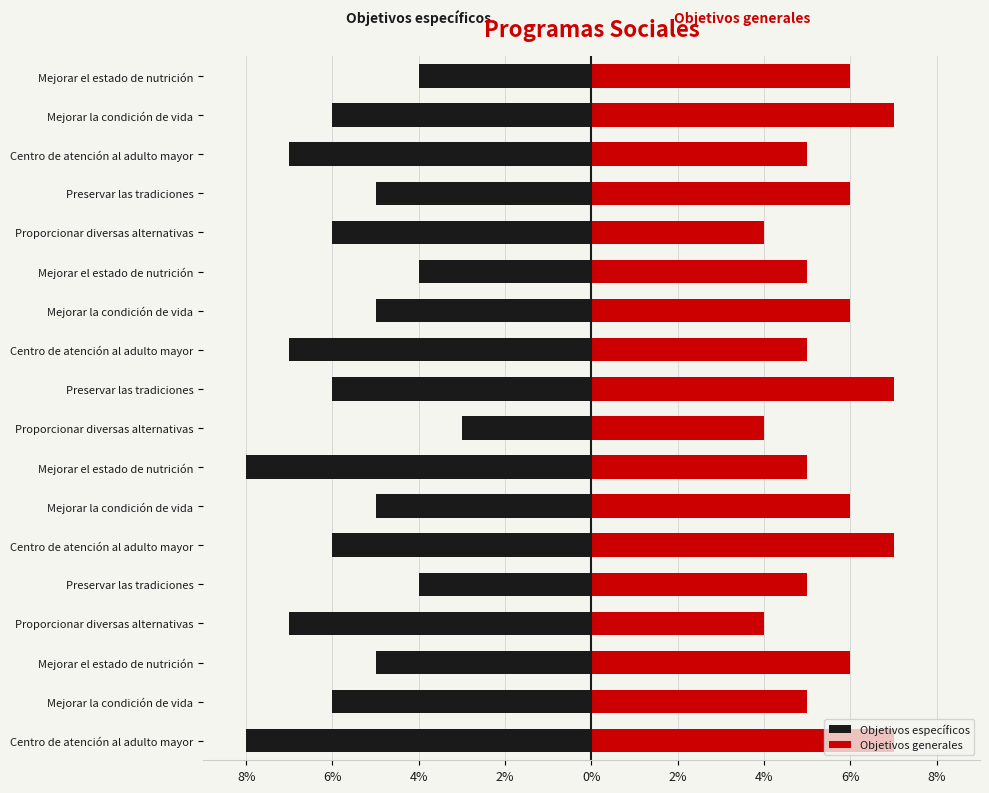

What is the sum of all Objetivos específicos values?

-102